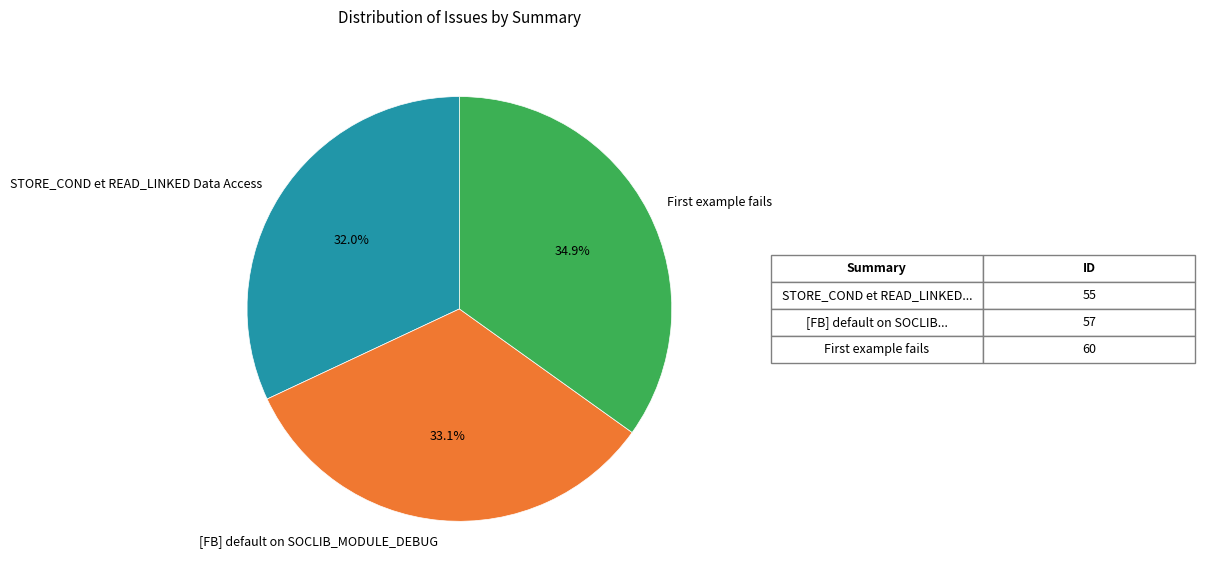

Rank the categories by value from highest to lowest.

First example fails, [FB] default on SOCLIB_MODULE_DEBUG, STORE_COND et READ_LINKED Data Access